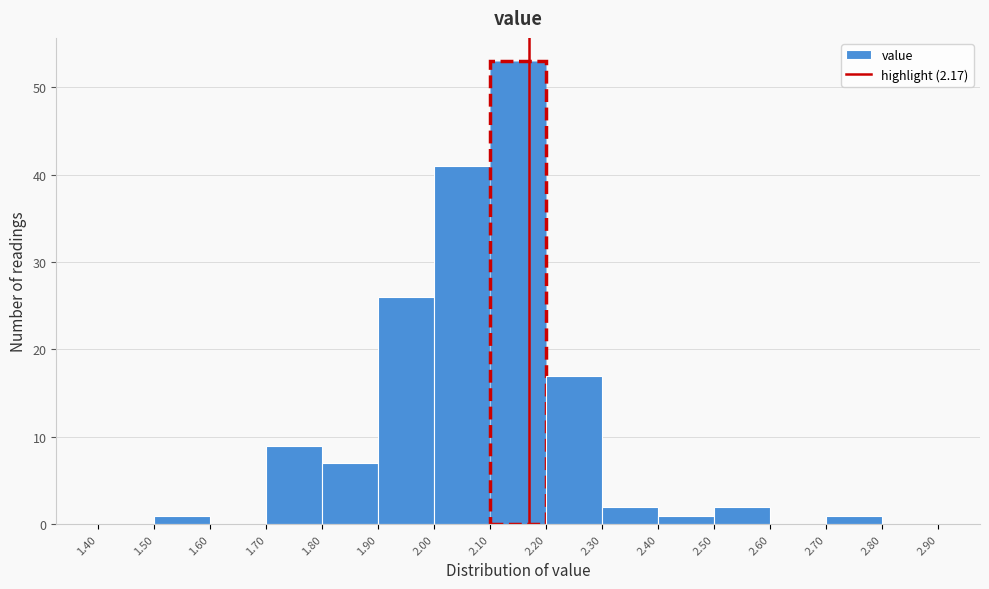

What is the height of the bar covering 2.10 to 2.20 on the x-axis? The values are not printed on the chart, so give them approximately, as read against the axis.

53